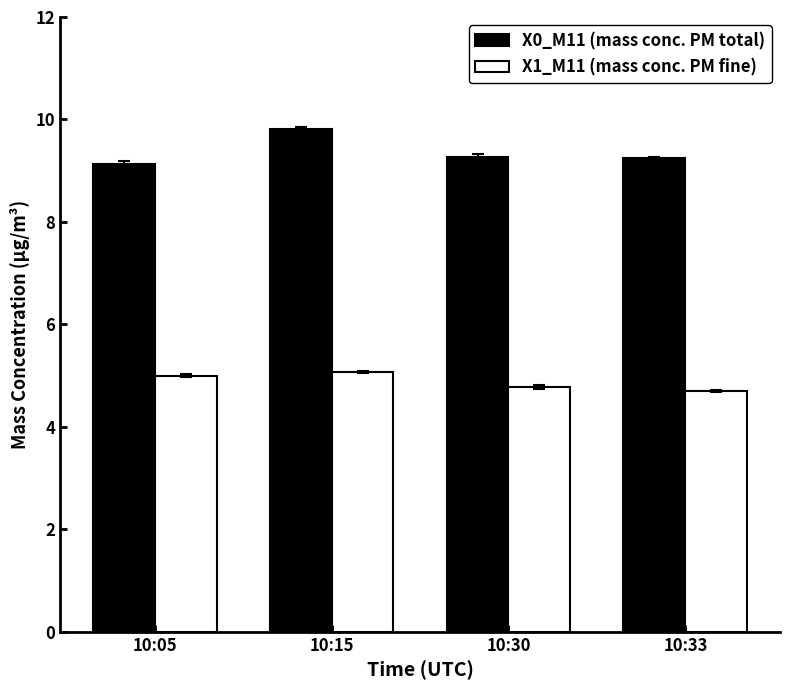

How many bars are there in total?

8